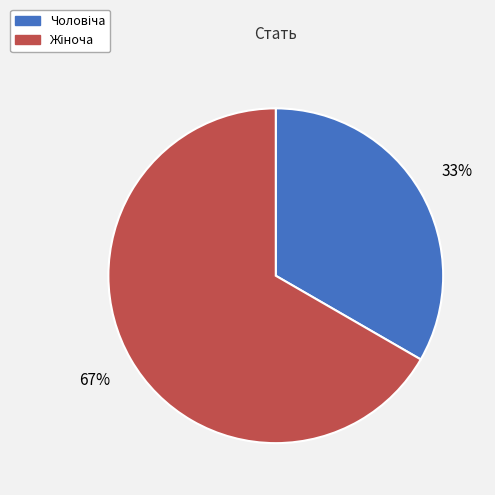

How many segments does this pie chart have?

2